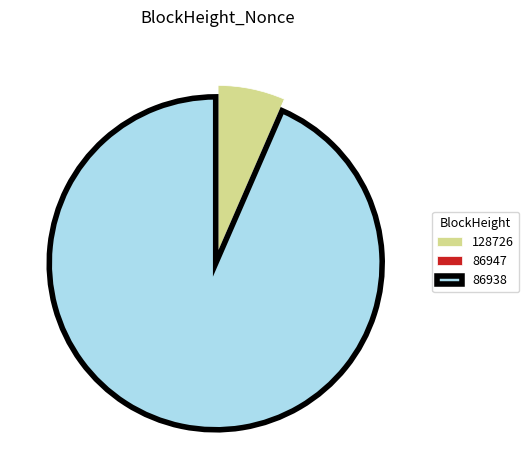

Which slice is the largest?

86938